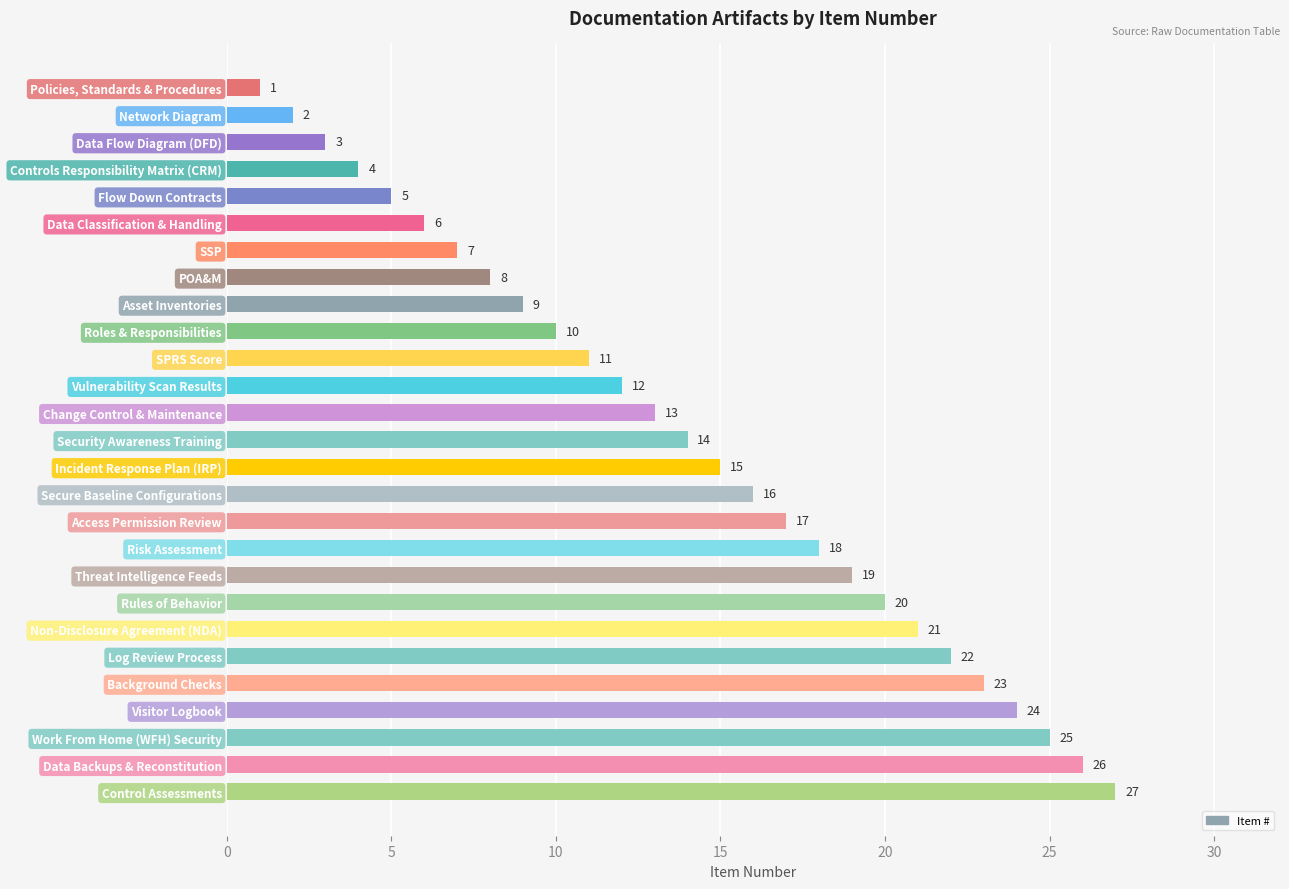

Read the value at Access Permission Review, to the nearest 10.

20